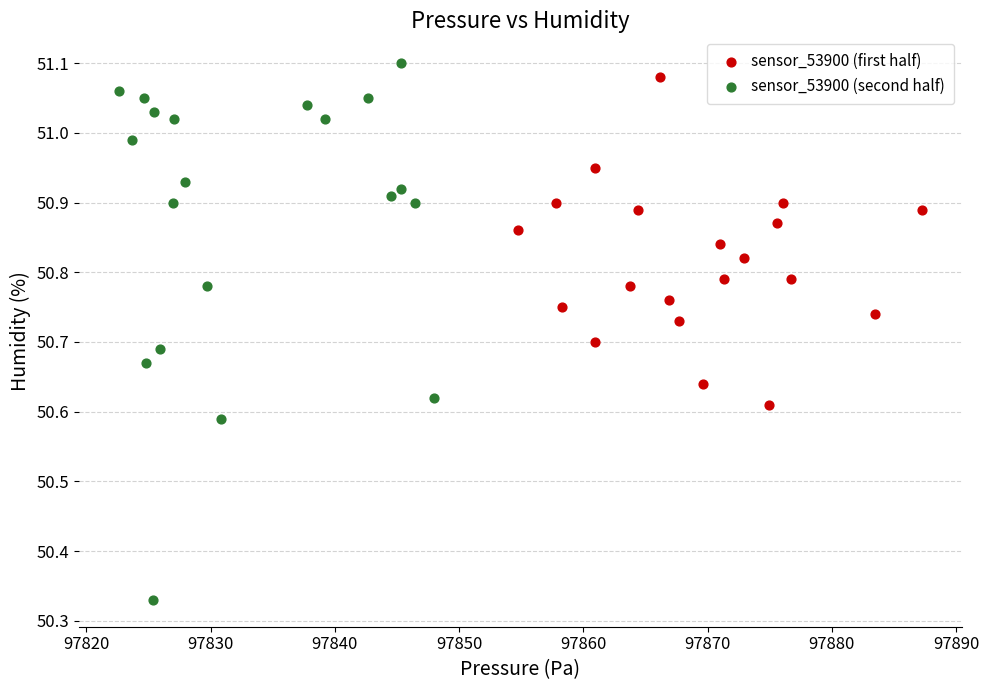

Which series reaches the minimum Y coordinate?

sensor_53900 (second half)